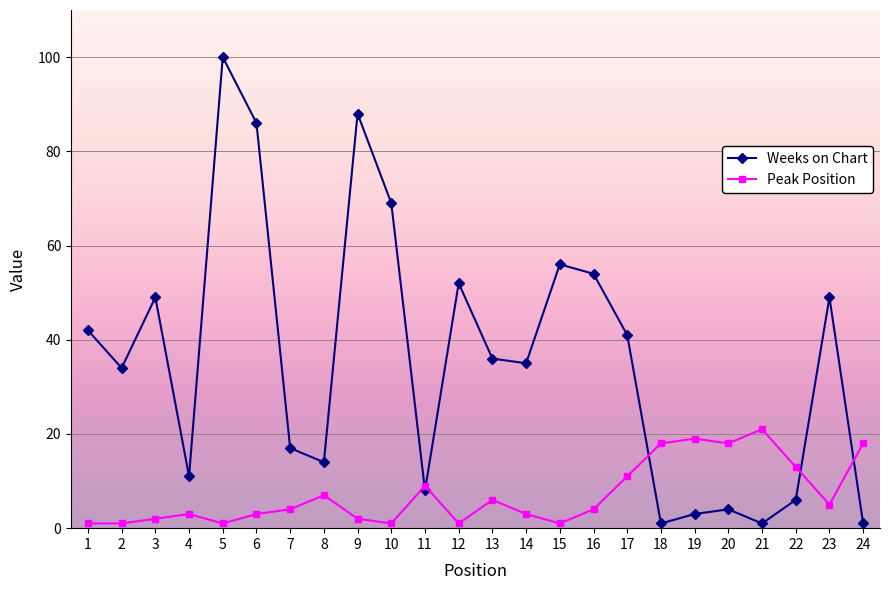

True or false: Weeks on Chart has more than 1 points higher than both neighbors.

True